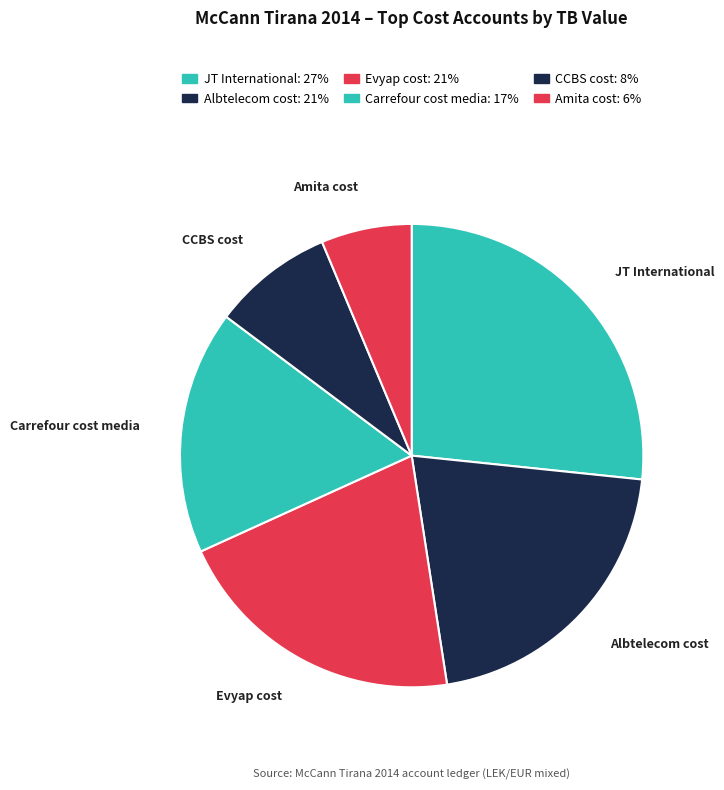

Which category has the biggest portion of the pie?

JT International